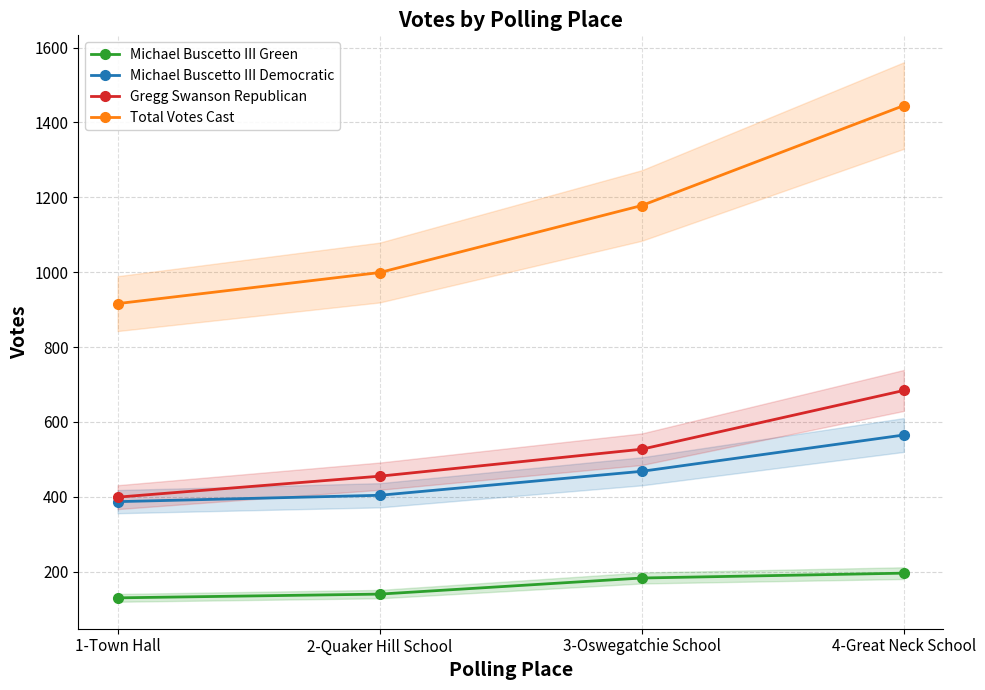

Is the value of Gregg Swanson Republican at 2-Quaker Hill School greater than the value of Total Votes Cast at 1-Town Hall?

No